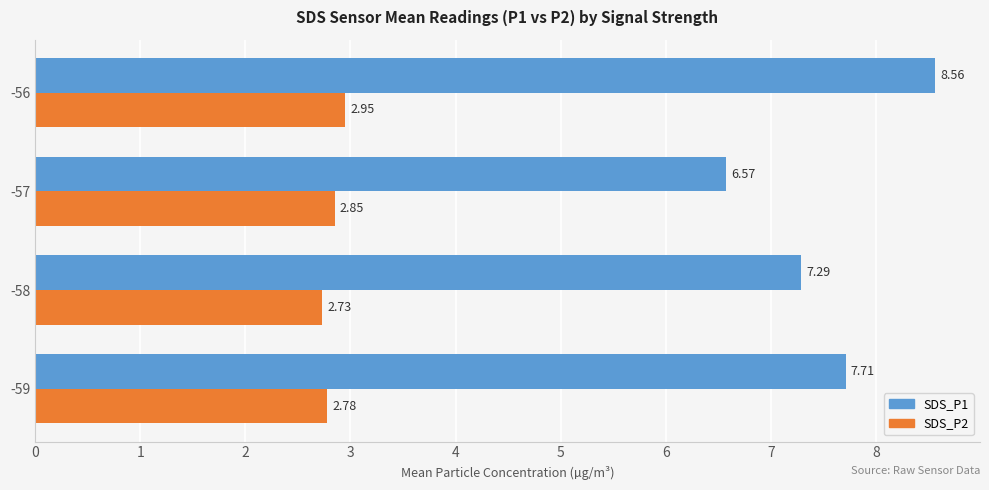

What are all the series names shown in the legend?

SDS_P1, SDS_P2